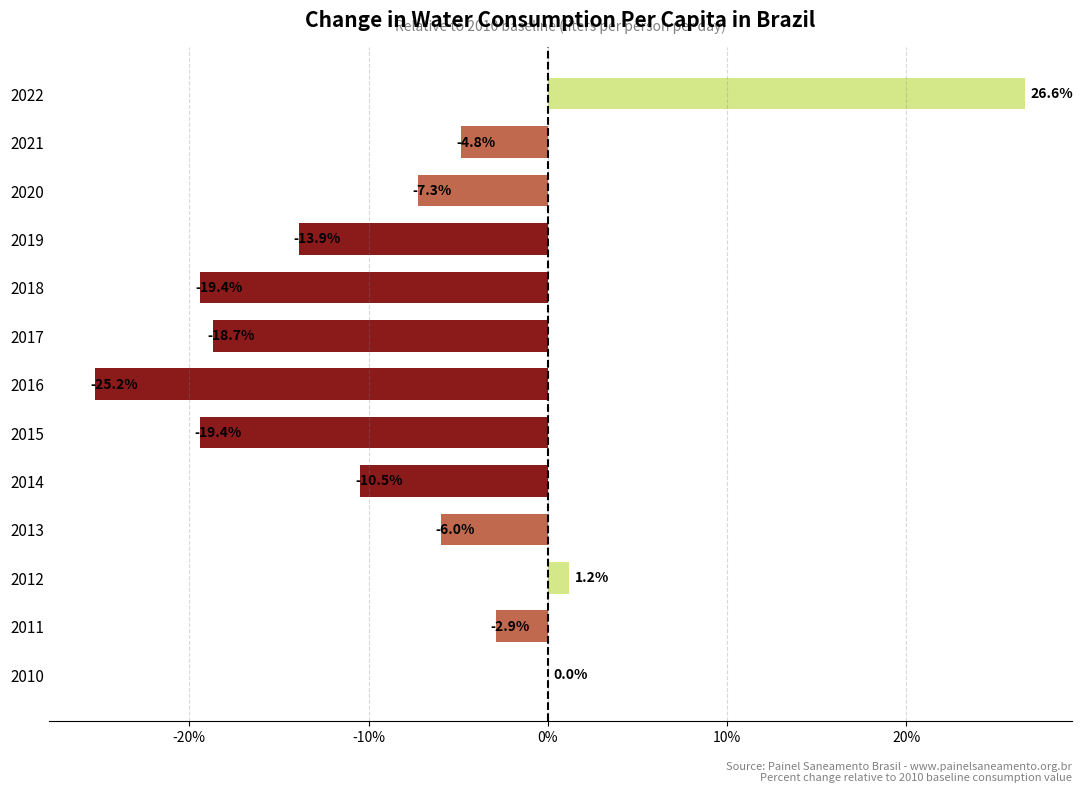

Count the number of categories in the chart.

13